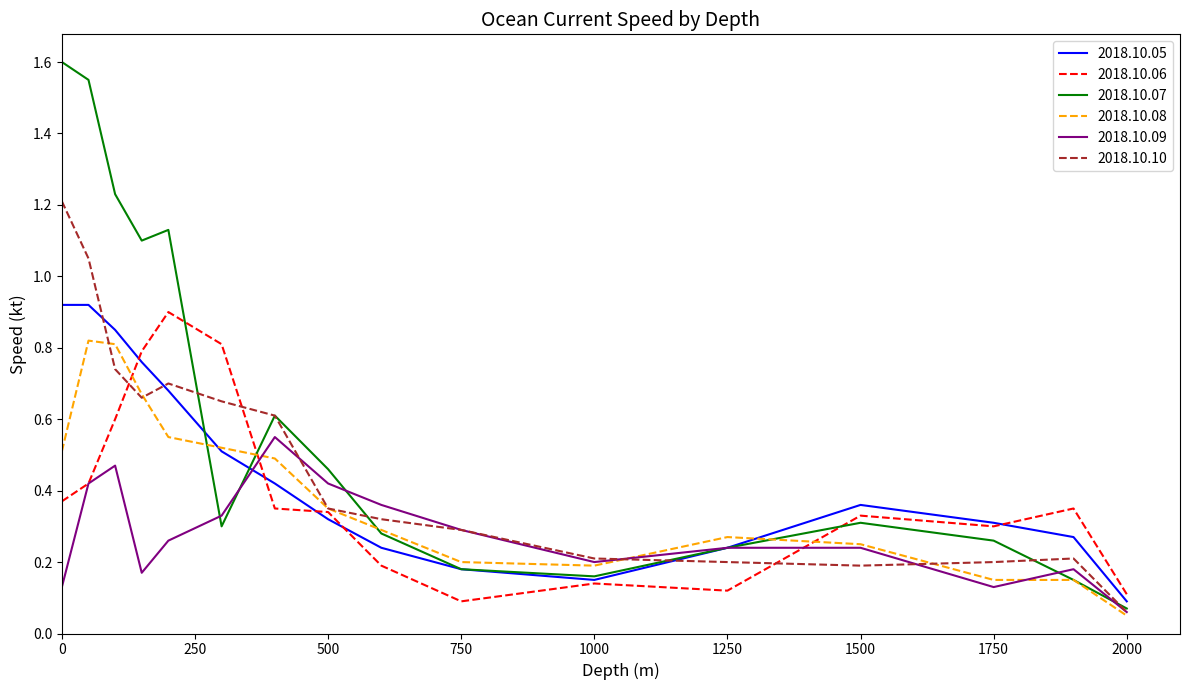

What are all the series names shown in the legend?

2018.10.05, 2018.10.06, 2018.10.07, 2018.10.08, 2018.10.09, 2018.10.10